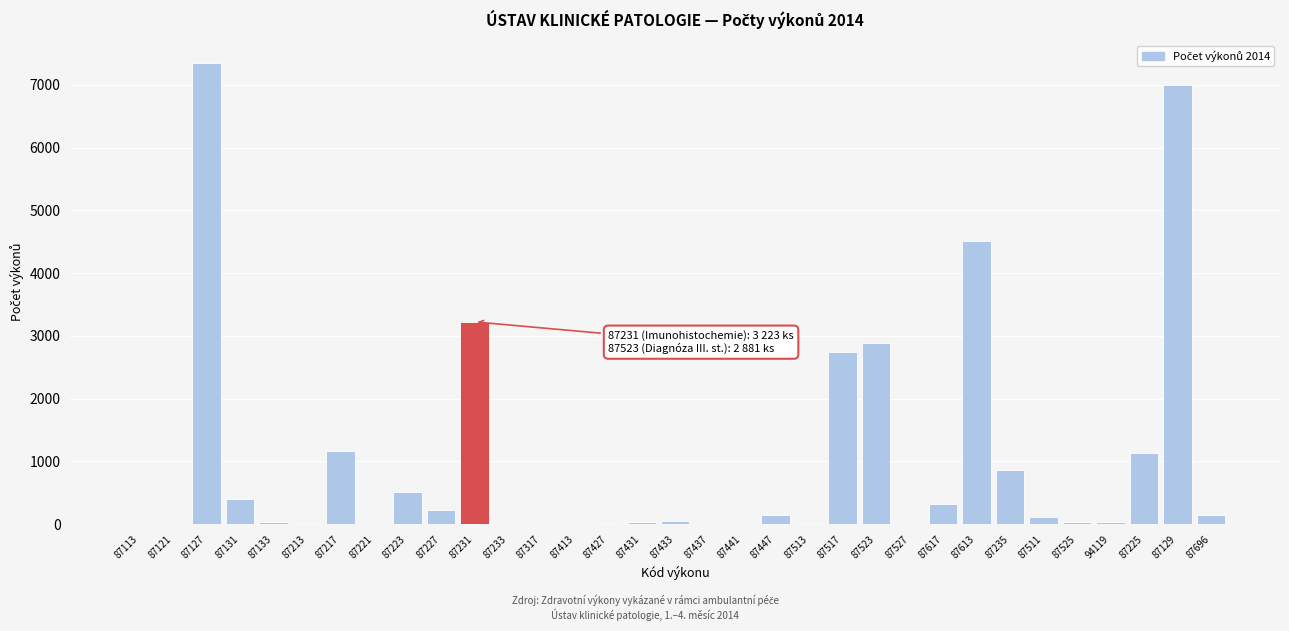

Is it true that the value at 87217 is 1686?

False